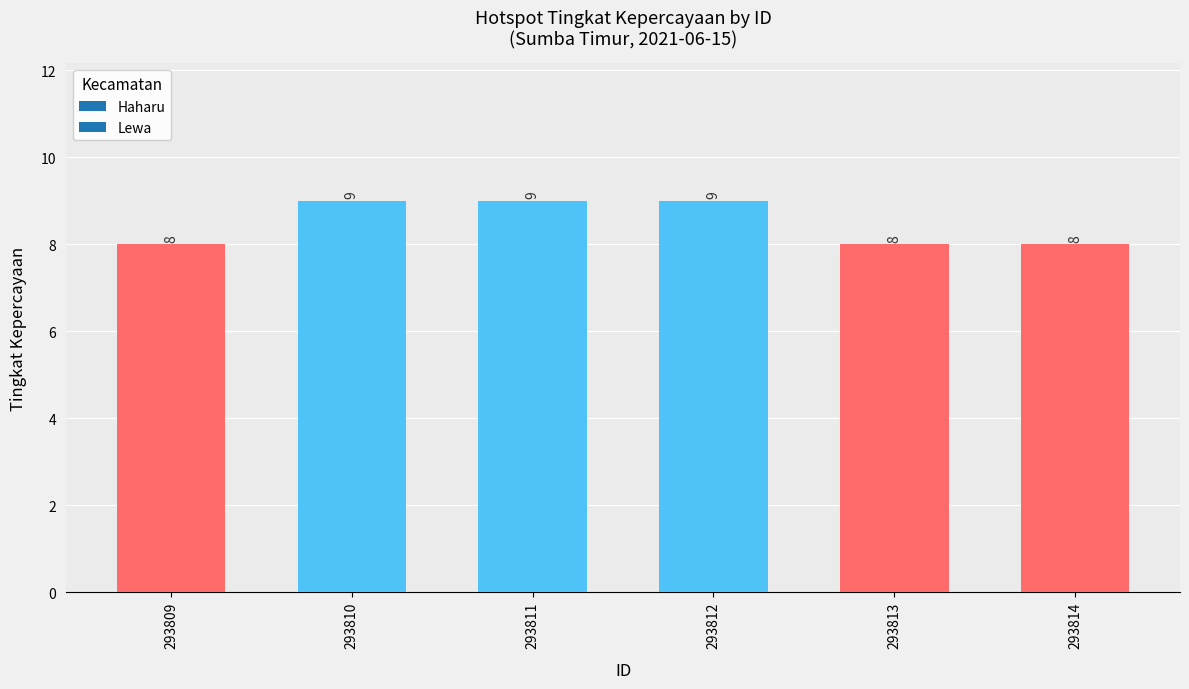

Count the values in the range 8 to 9.

6